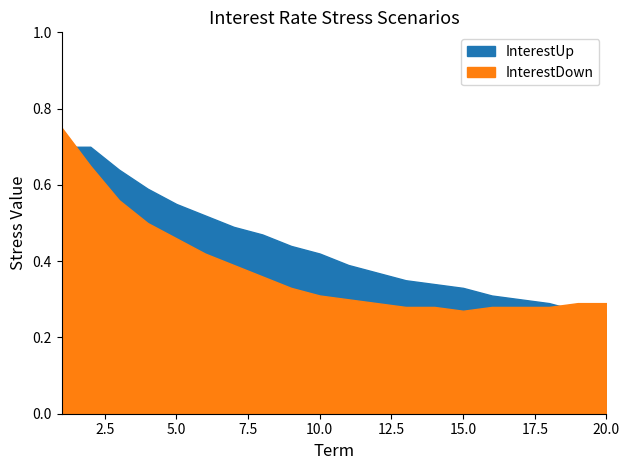

True or false: InterestDown has a value of 0.4 at 15.

False